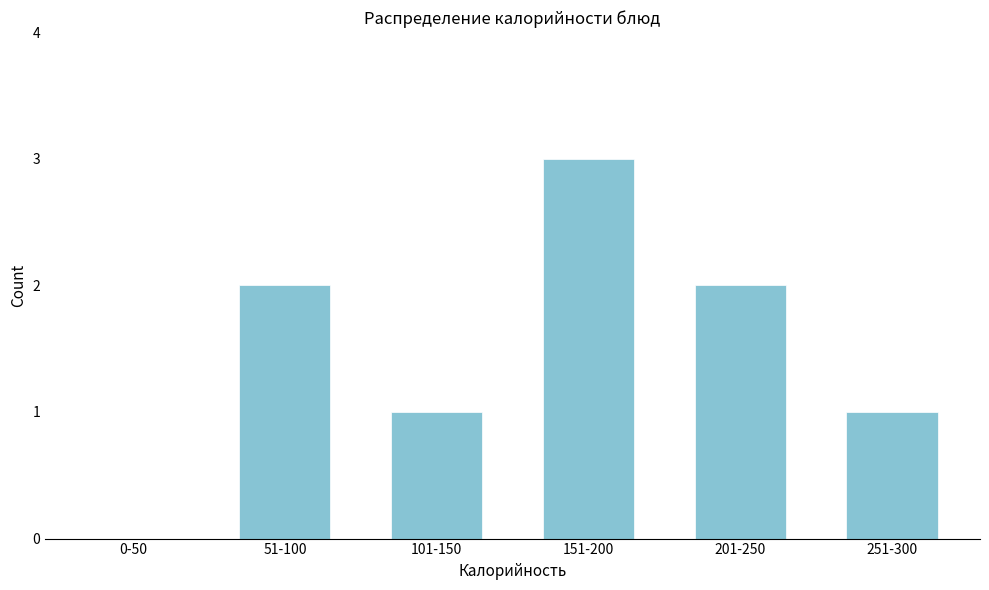

Reading right to left, transcribe all the data shown in this chart.

251-300=1	201-250=2	151-200=3	101-150=1	51-100=2	0-50=0